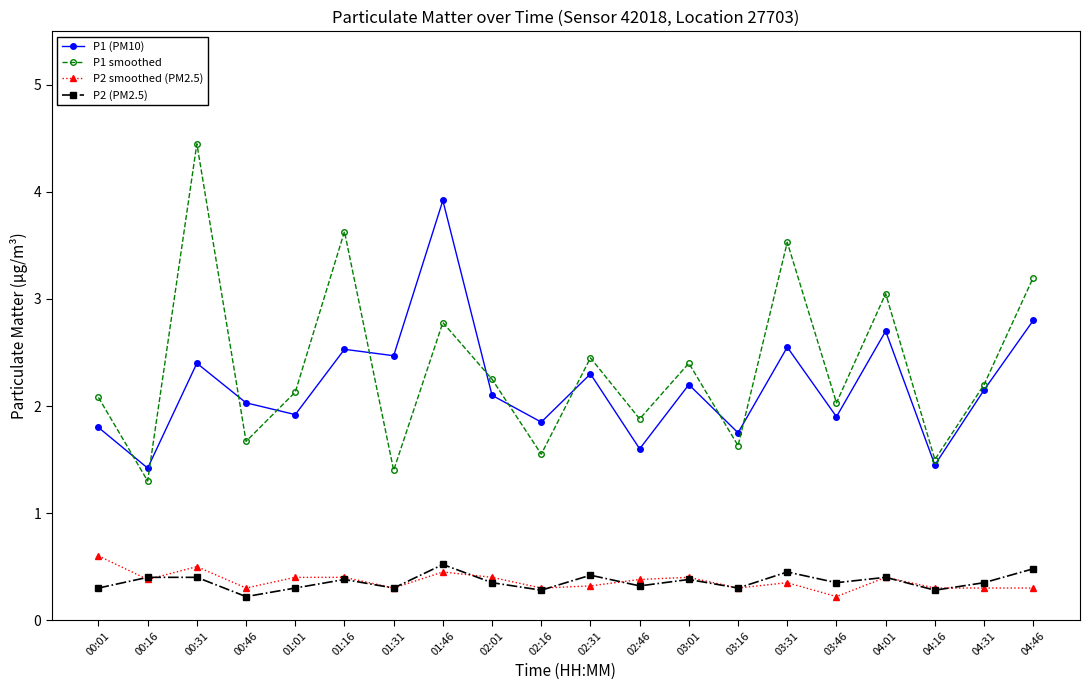

Is the value of P1 smoothed at 03:01 greater than the value of P2 smoothed (PM2.5) at 00:46?

Yes